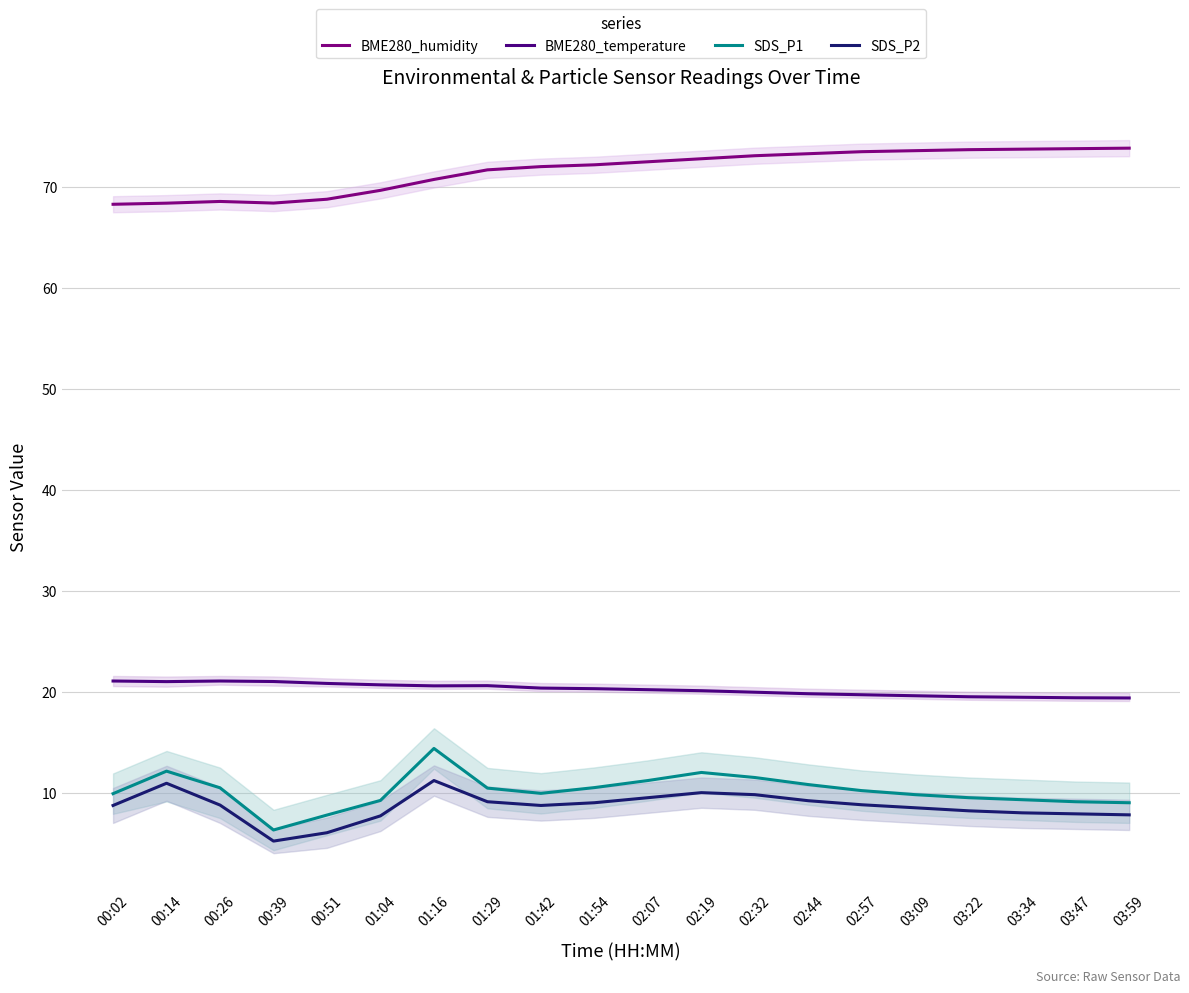

What is the average value of the BME280_temperature series?

20.2